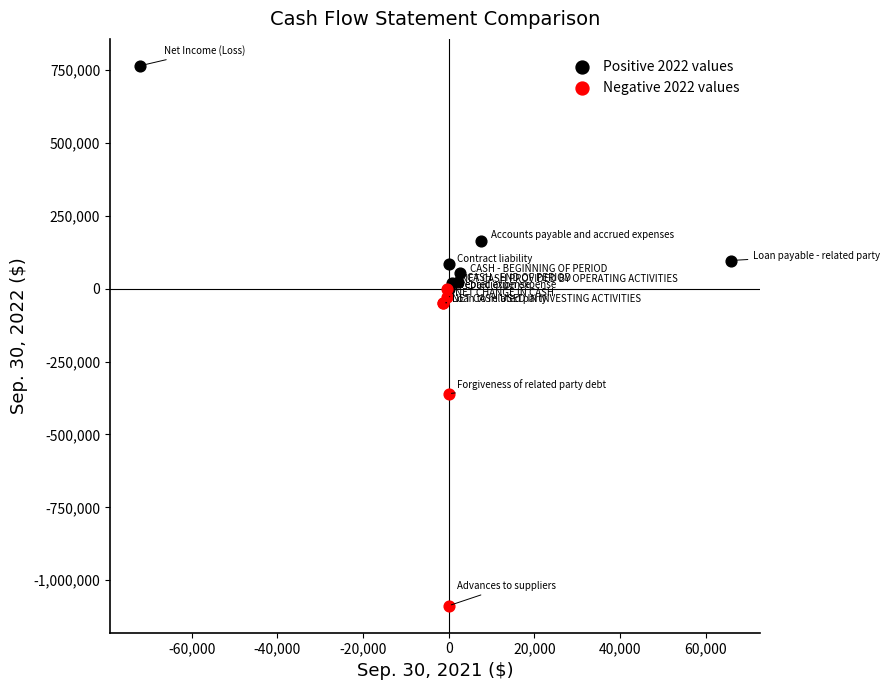

What are all the series names shown in the legend?

Positive 2022 values, Negative 2022 values